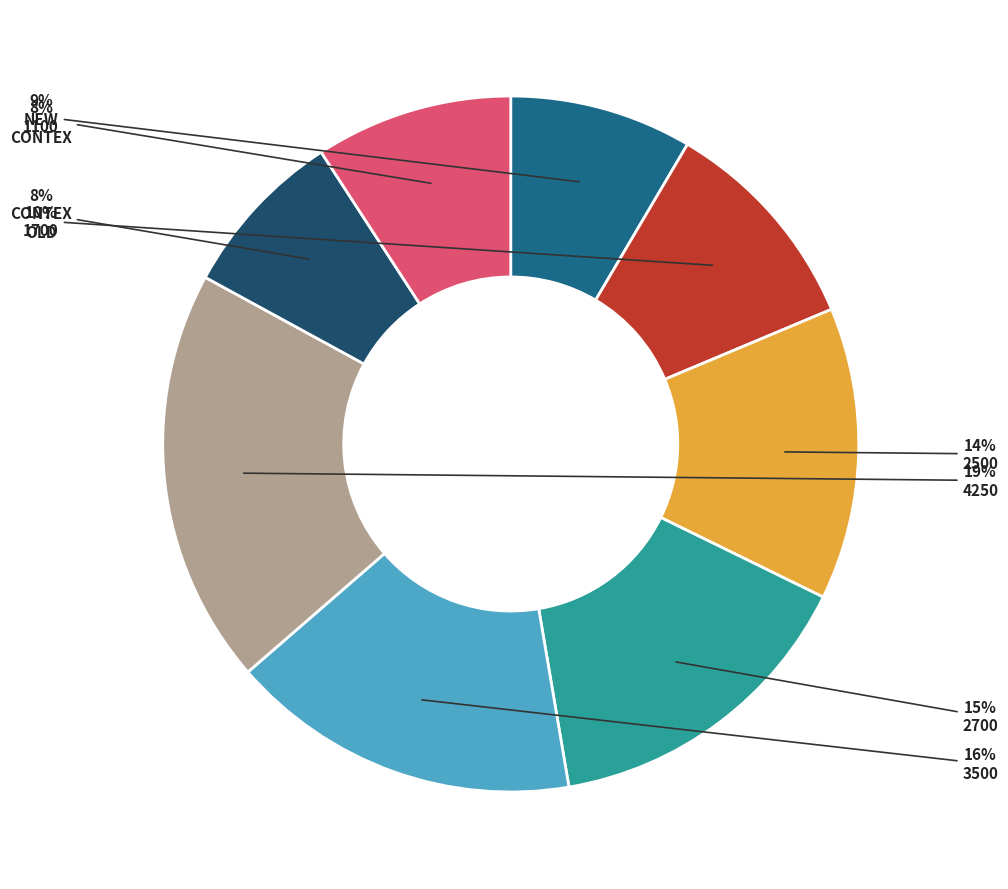

Is there a majority slice in this chart?

No